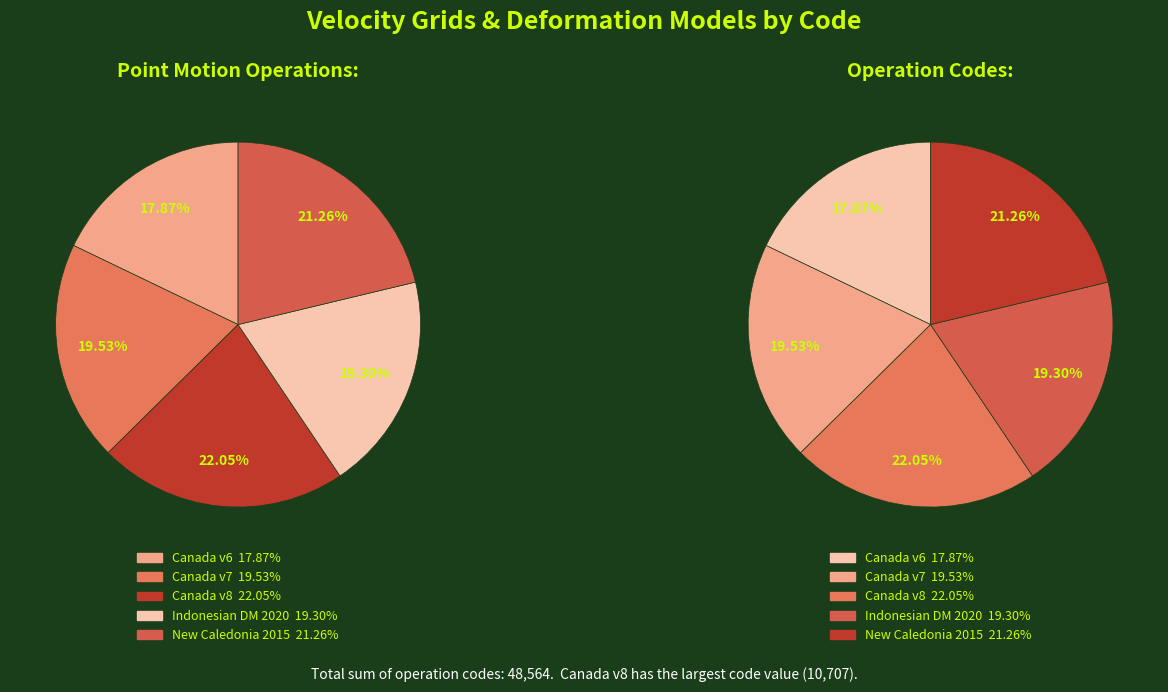

Is Indonesian Deformation Model 2020 the majority of the pie?

No